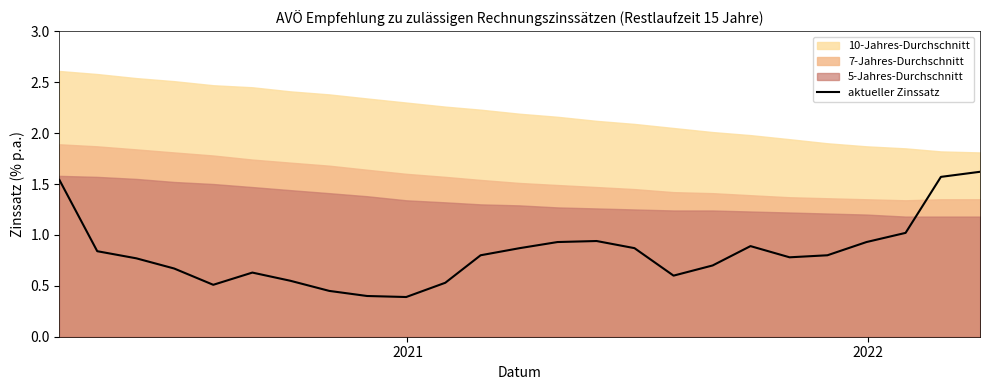

True or false: the data shows 0.3 at 7.

False